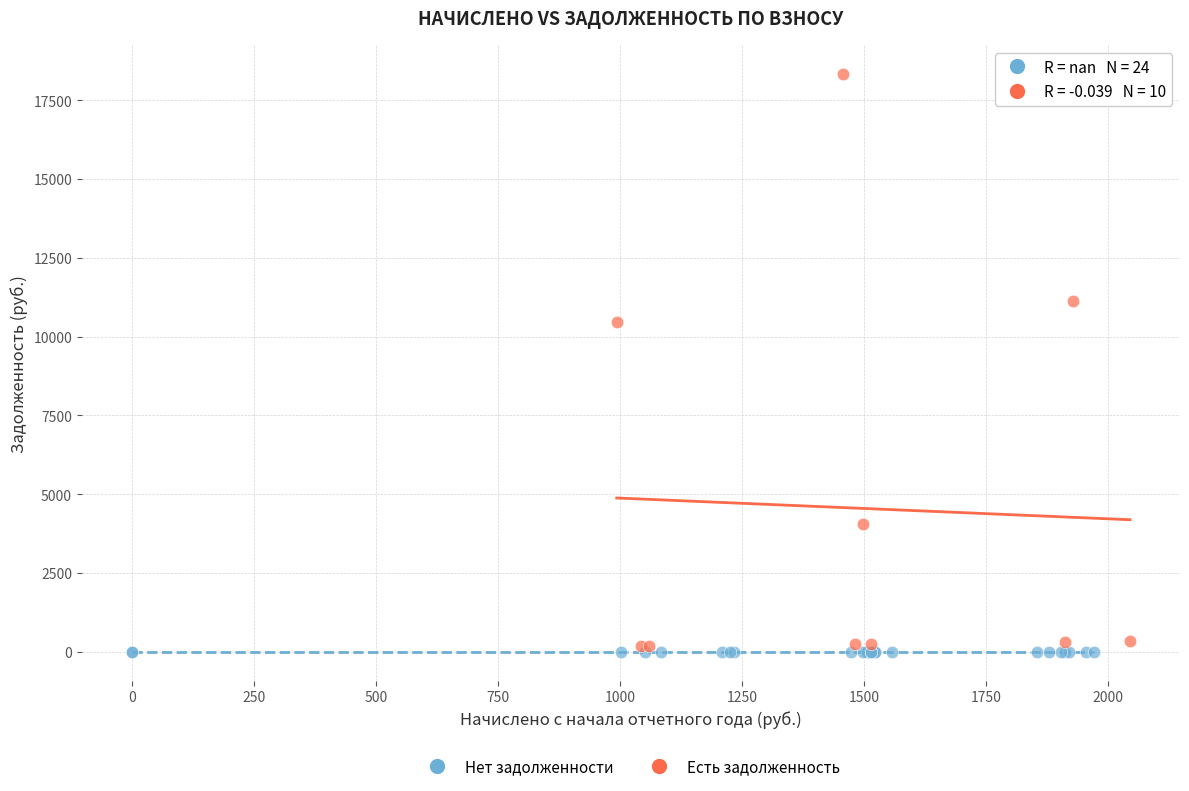

Which series contains the highest Y value?

Есть задолженность